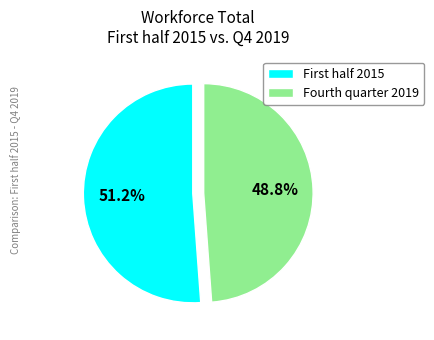

True or false: Fourth quarter 2019 accounts for 20% of the total.

False